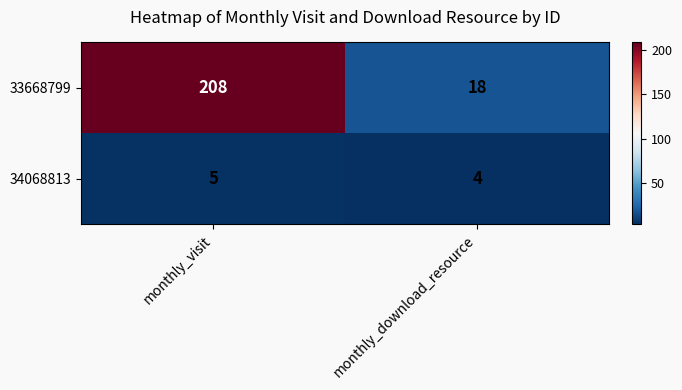

Read the 33668799 value at monthly_visit, to the nearest 50.

200